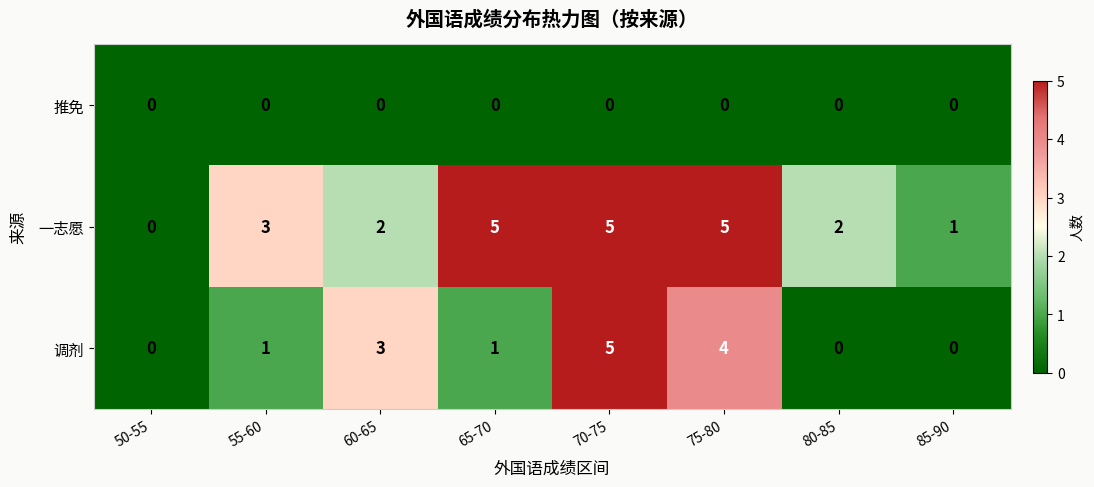

Reading right to left, list all the values displayed in this chart.

推免: 0	0	0	0	0	0	0	0
一志愿: 1	2	5	5	5	2	3	0
调剂: 0	0	4	5	1	3	1	0